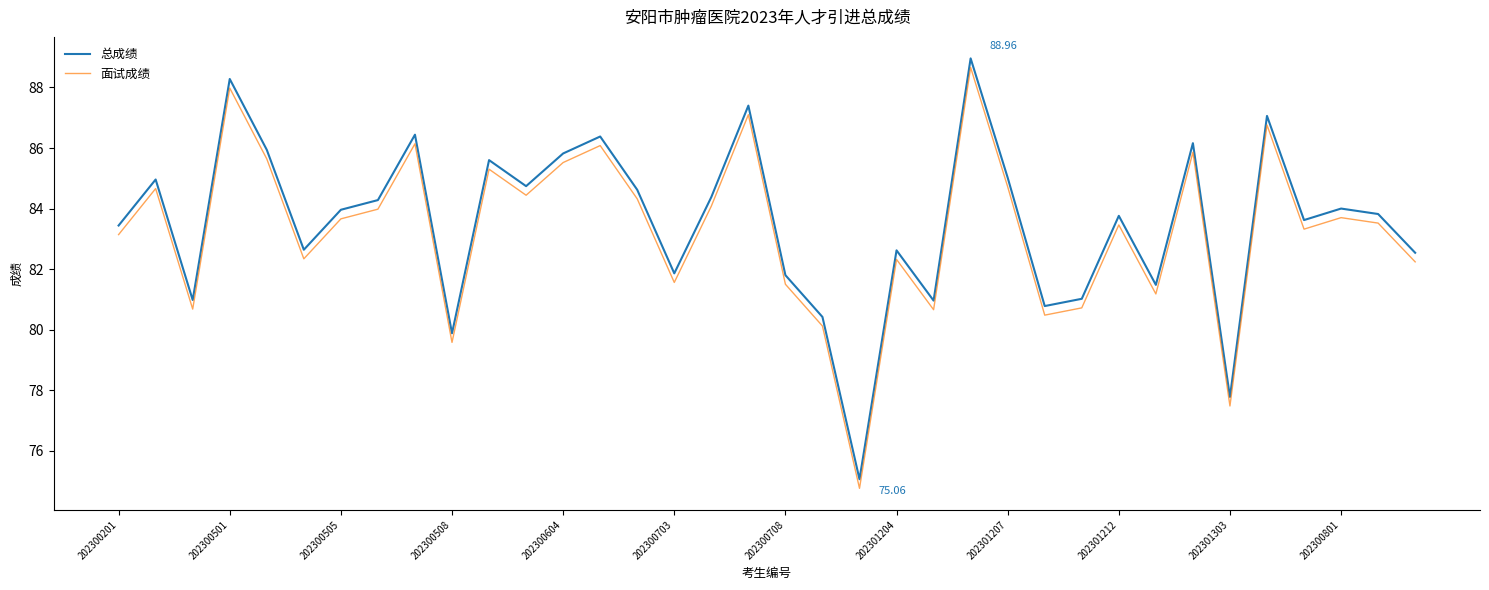

True or false: 总成绩 and 面试成绩 intersect in this chart.

False